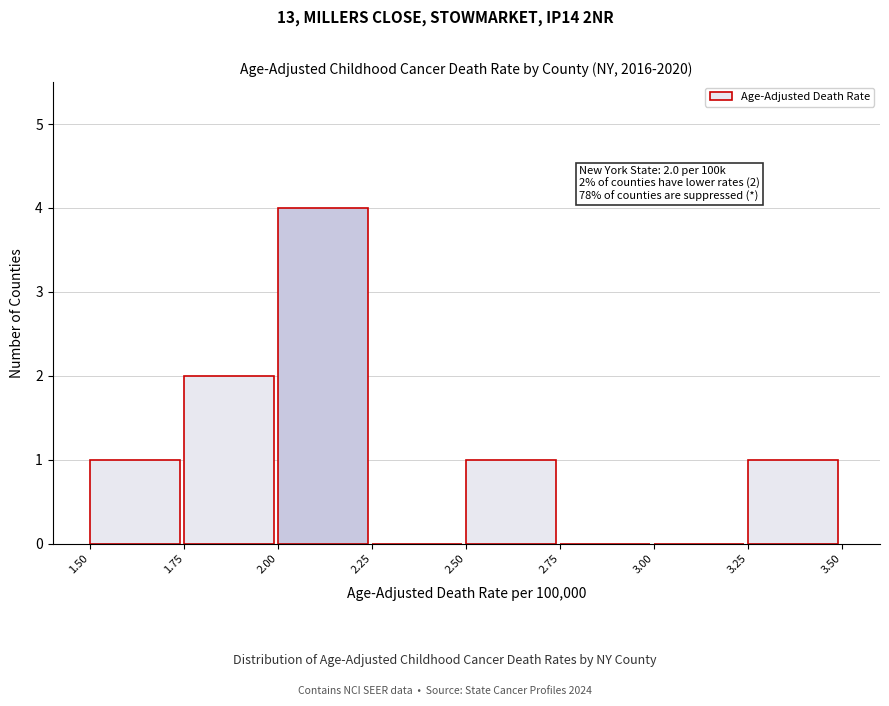

Which range on the x-axis has the tallest bar?

2.00 to 2.25